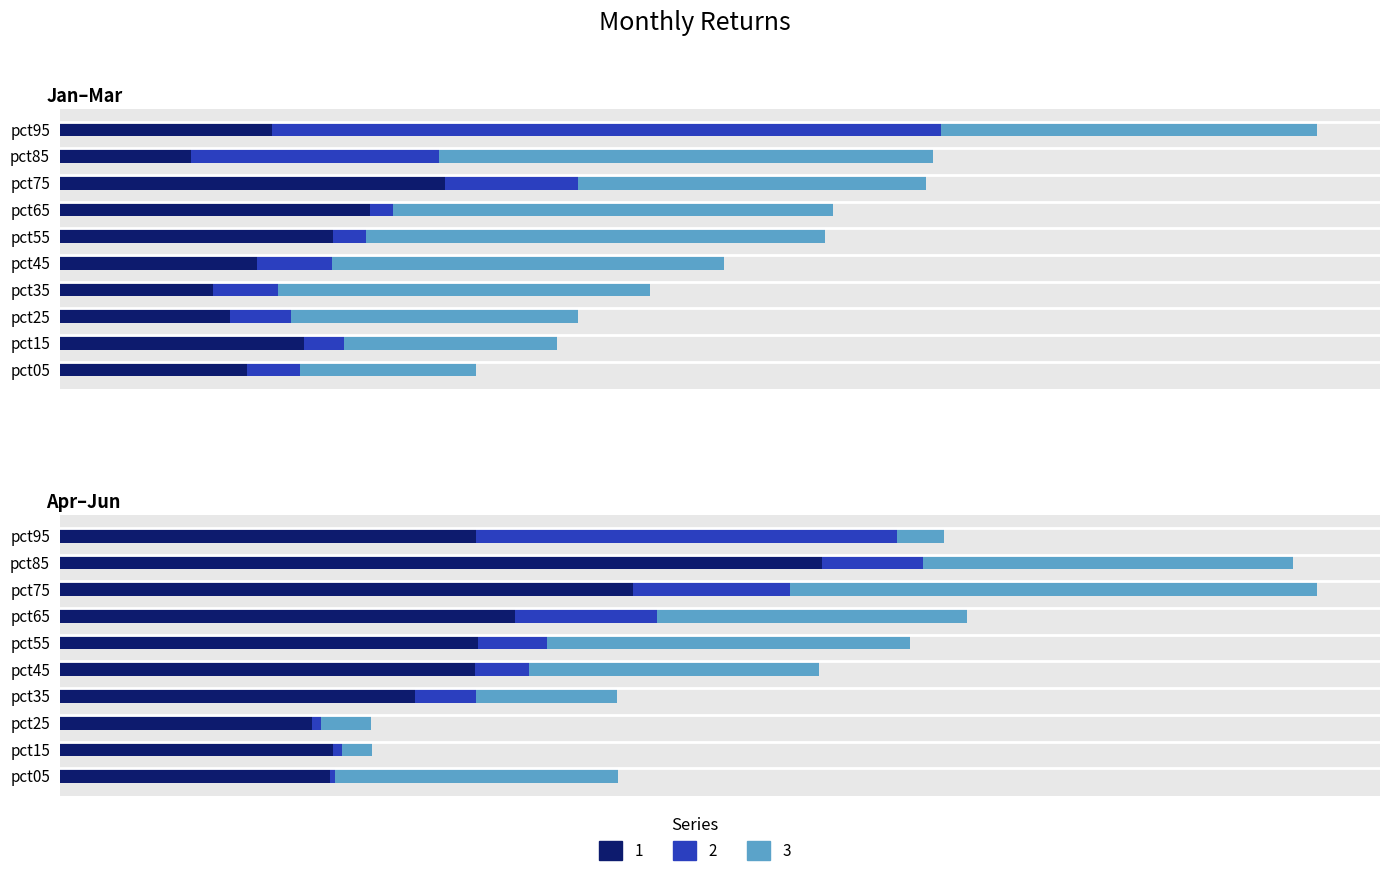

True or false: Jan has a value of 0.0 at pct35.

True